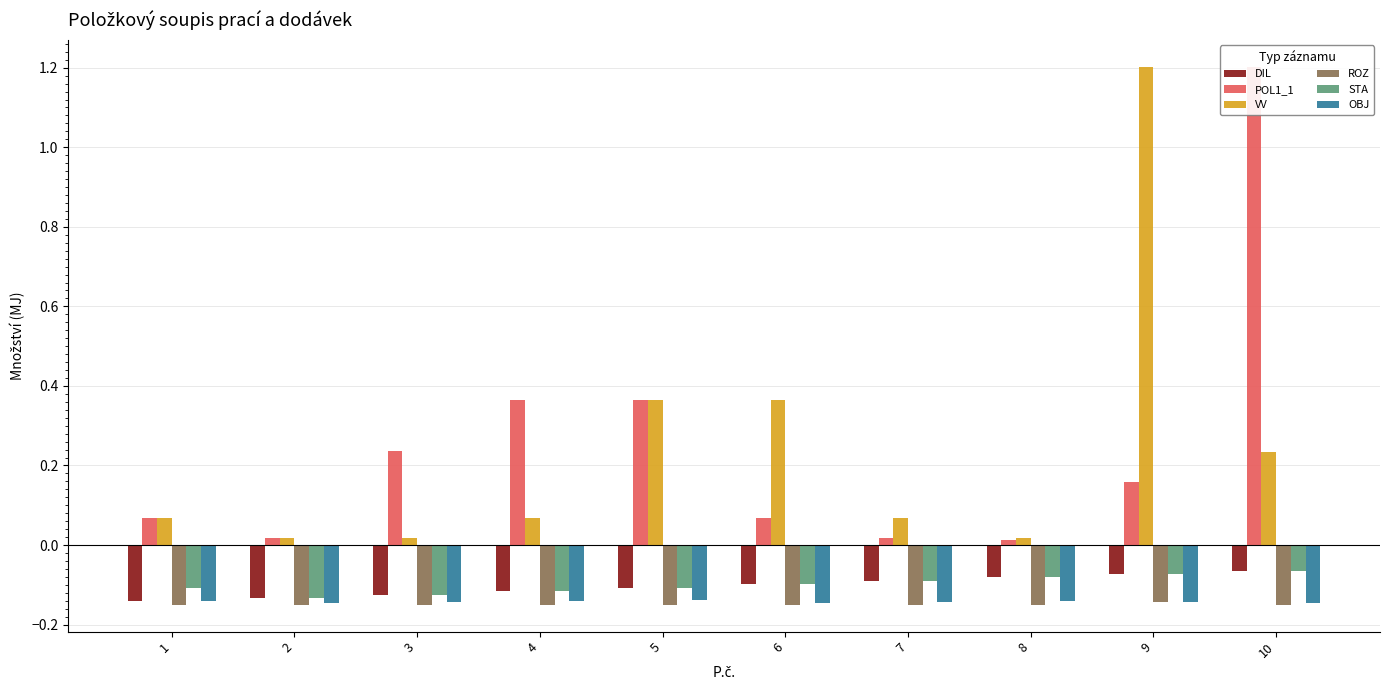

Which category has the highest value in the OBJ series?

5